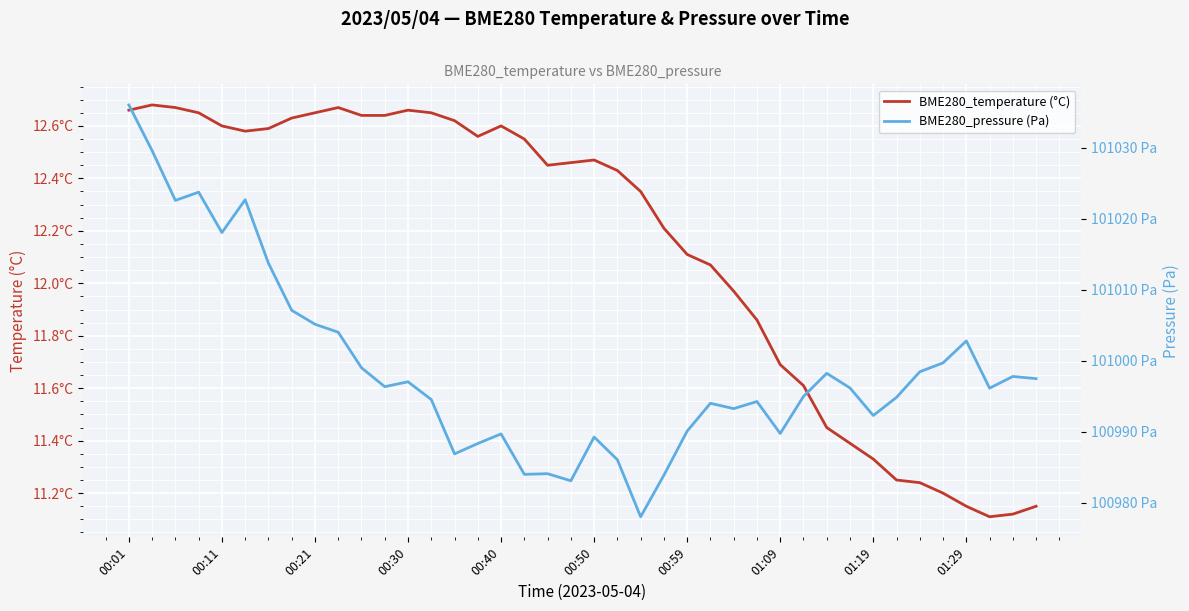

Between 01:19 and 29, which is larger?

01:19